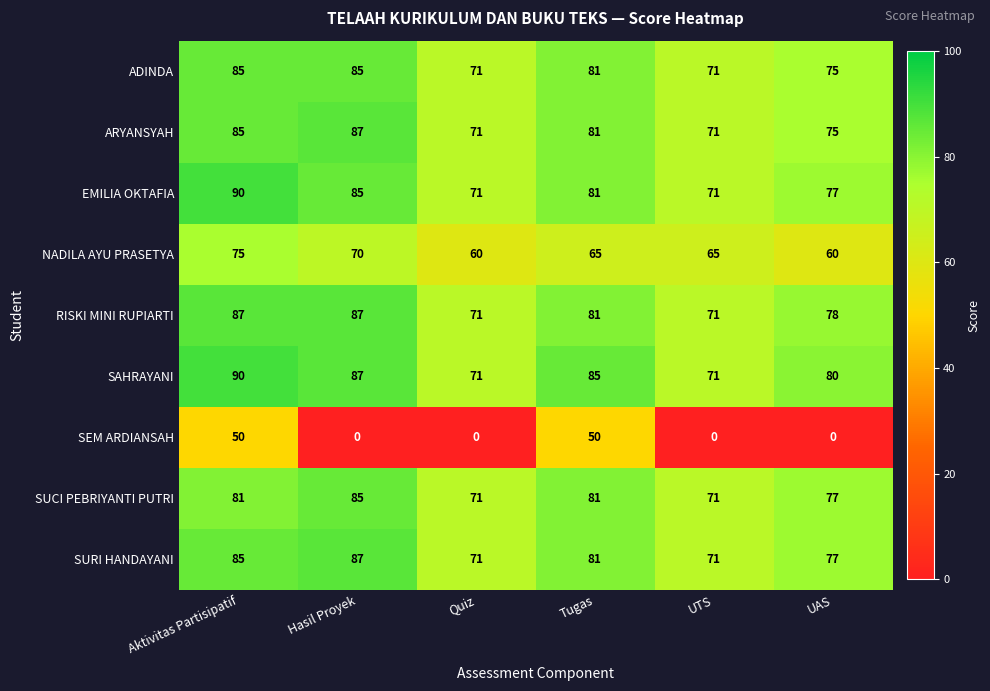

The NADILA AYU PRASETYA series shows 50 at Aktivitas Partisipatif. True or false?

False